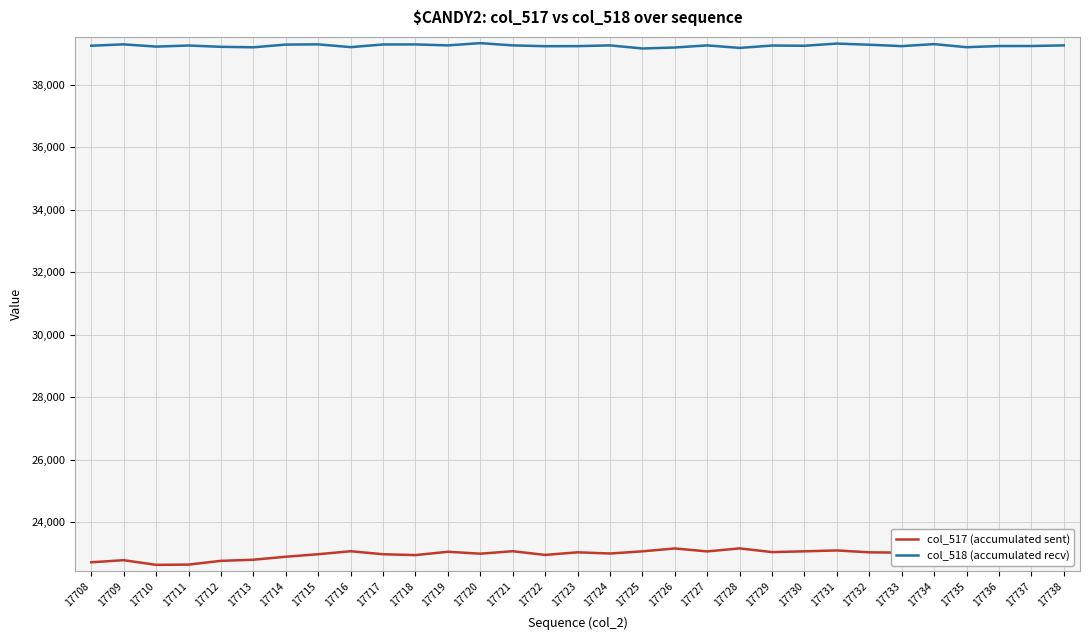

Is the value of col_518 (accumulated recv) at 17734 greater than the value of col_517 (accumulated sent) at 17736?

Yes